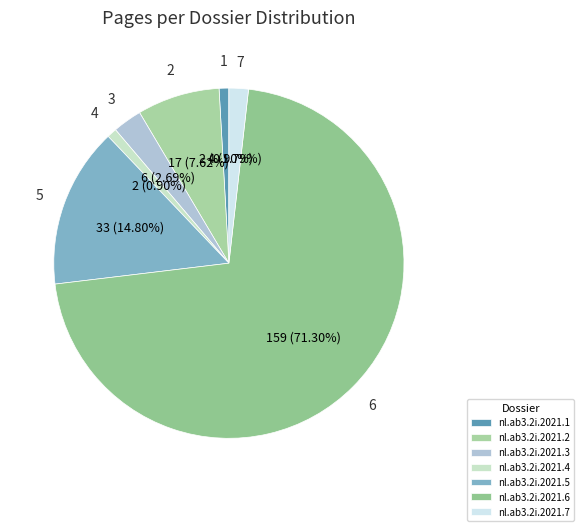

How much of the chart is everything except nl.ab3.2i.2021.7?

98.2%